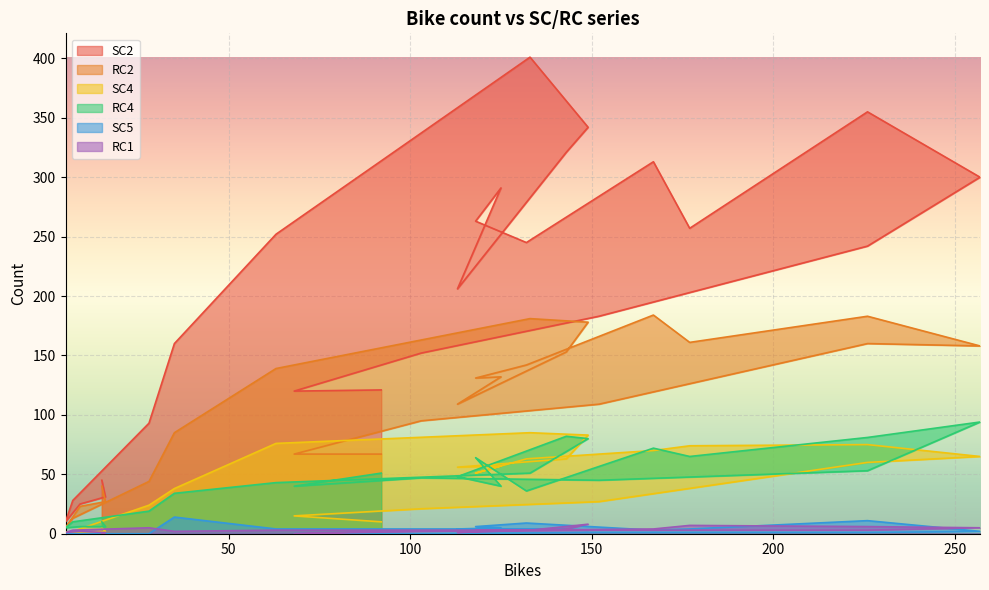

Which category has the highest value in the SC5 series?

35